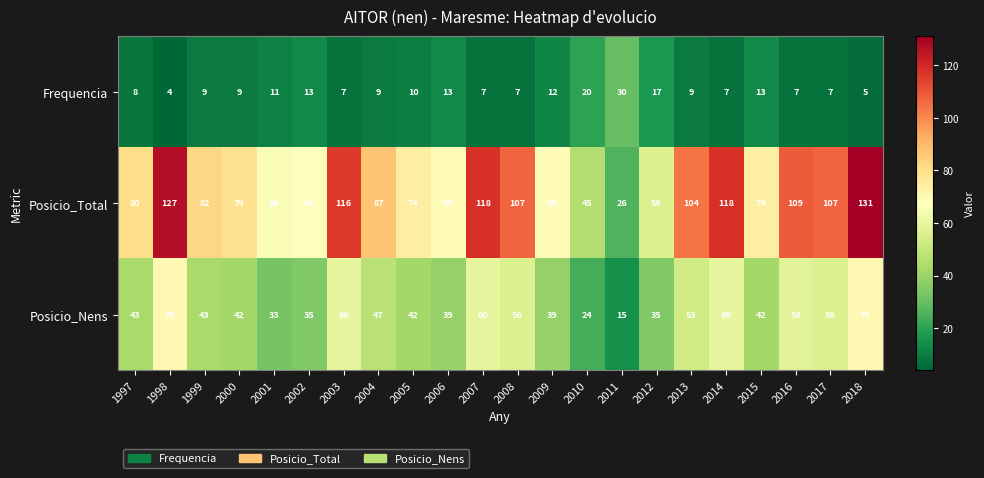

At 2007, list the series in order from largest to smallest.

Posicio_Total, Posicio_Nens, Frequencia